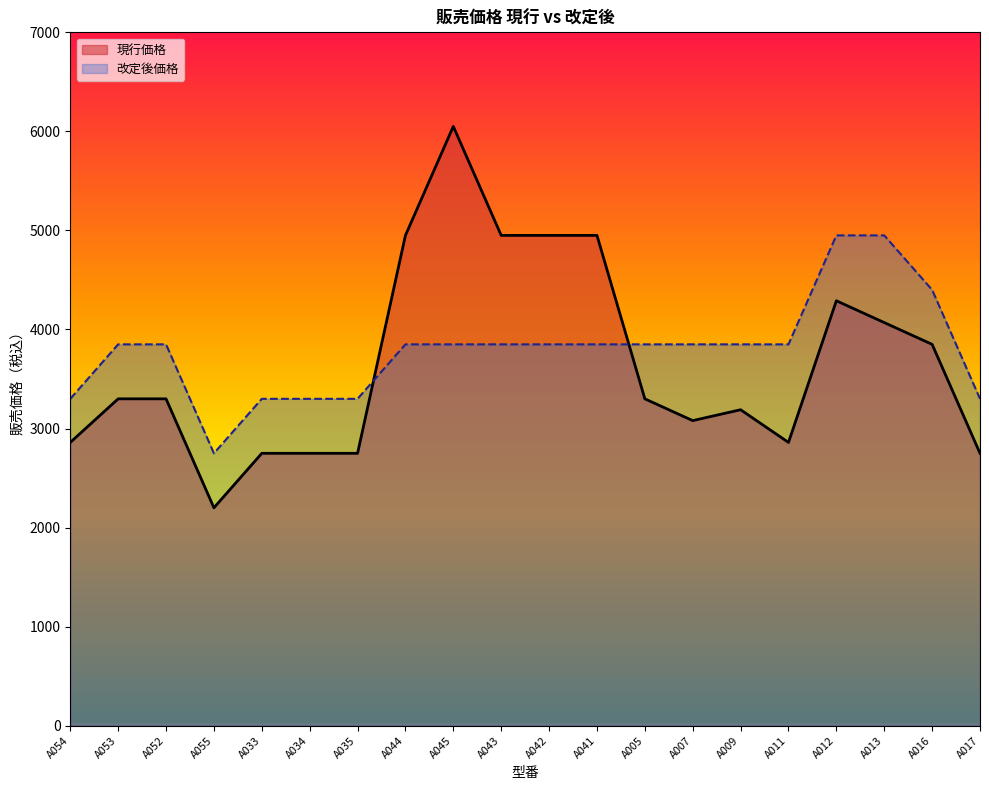

What is the value of the 現行価格 point at the 13th from the left?

3300